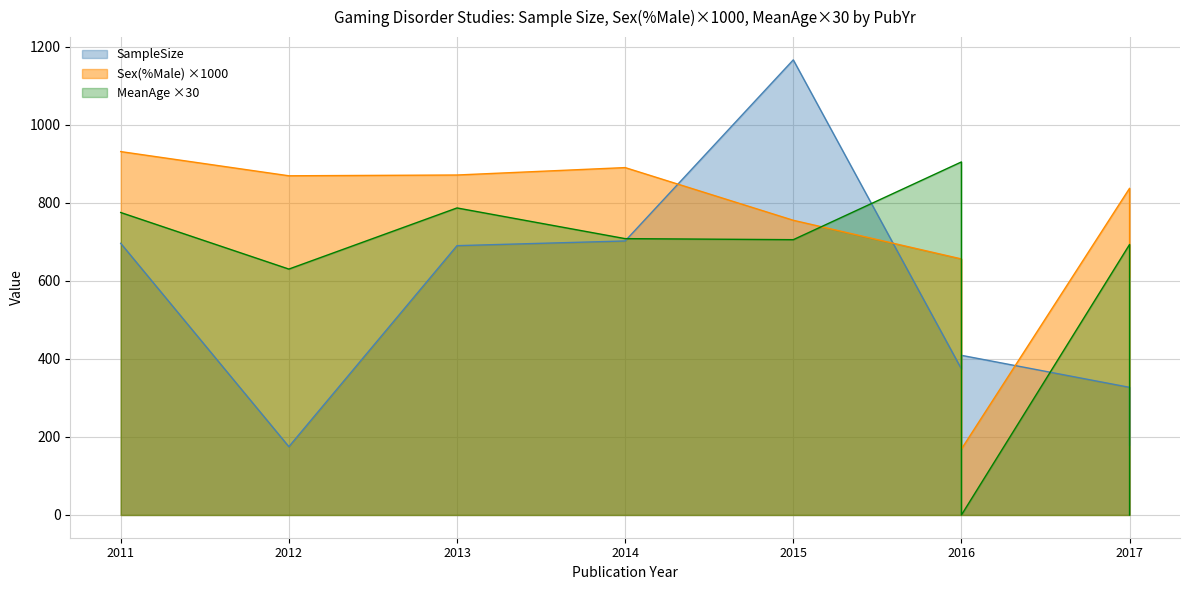

Is it true that MeanAge equals 26.2 at 2013?

True